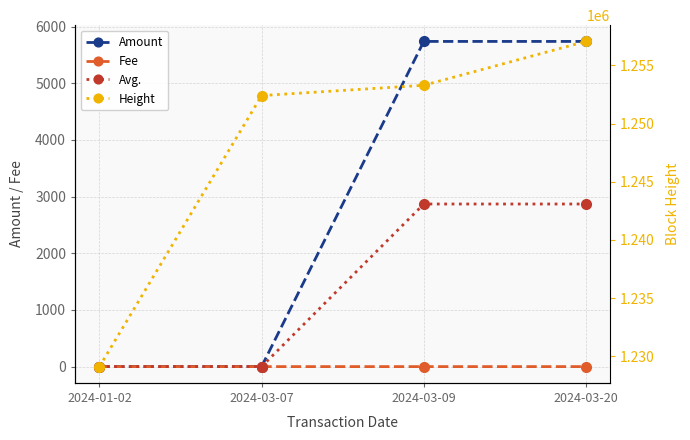

Reading left to right, list all the values displayed in this chart.

Amount: 2024-01-02=0.0	2024-03-07=0.9	2024-03-09=5738.0	2024-03-20=5738.0
Fee: 2024-01-02=0.0	2024-03-07=0.0	2024-03-09=0.0	2024-03-20=0.0
Avg.: 2024-01-02=0.0	2024-03-07=0.5	2024-03-09=2869.0	2024-03-20=2869.0
Height: 2024-01-02=1229131.0	2024-03-07=1252397.0	2024-03-09=1253280.0	2024-03-20=1257046.0